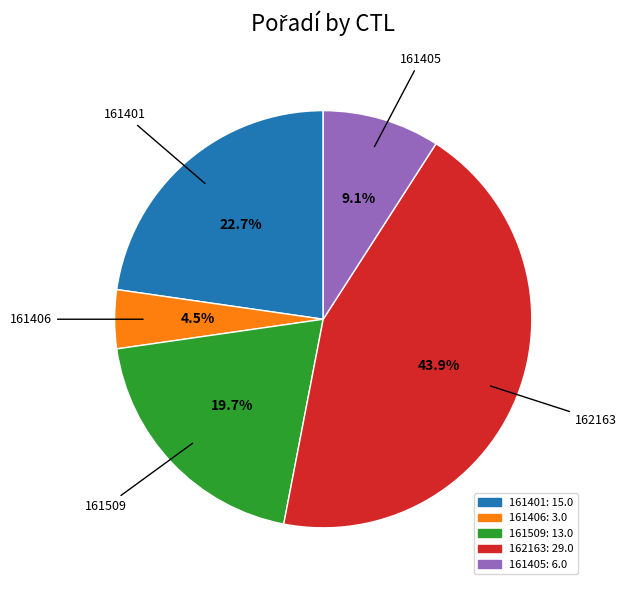

Which slice is the smallest?

161406